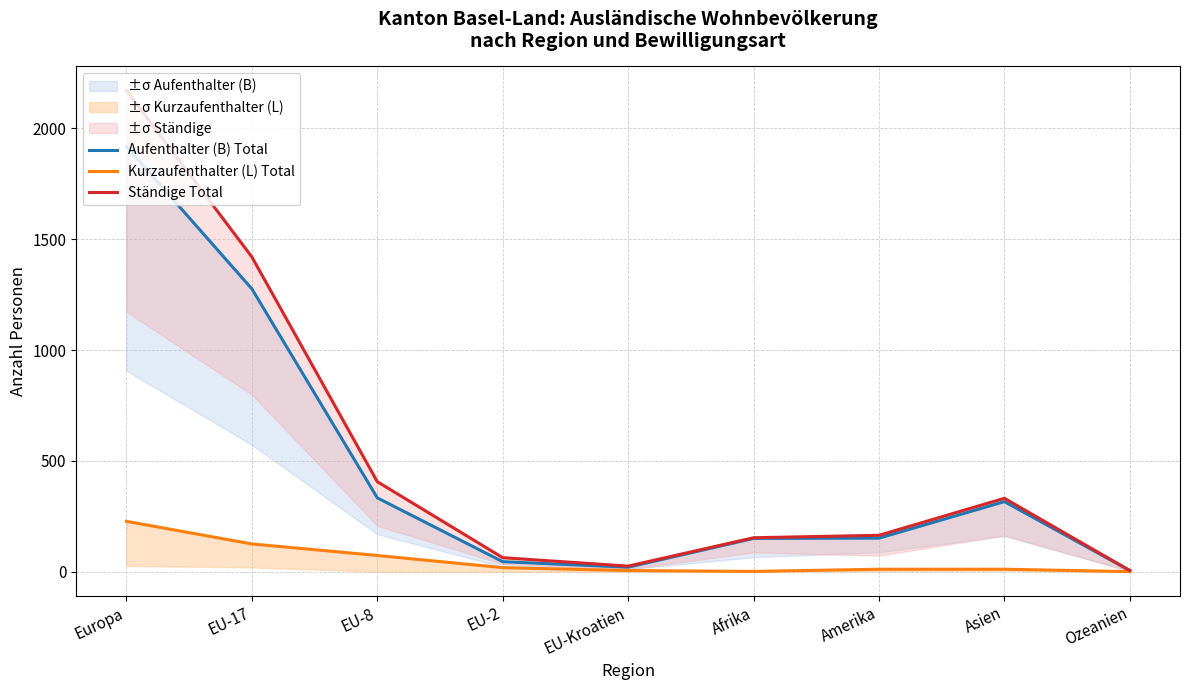

What is the label of the 6th point from the left?

Afrika